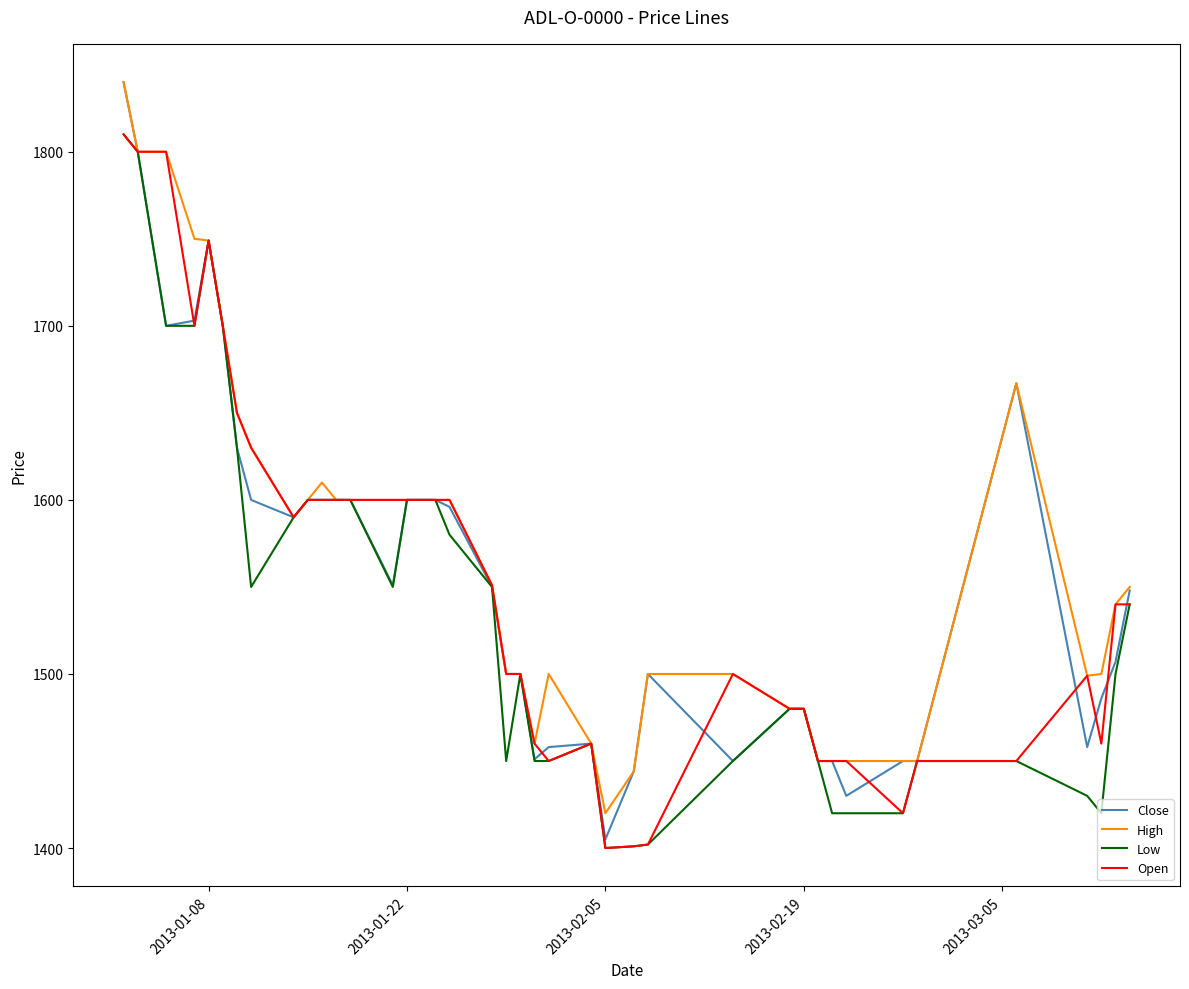

Which series has the largest range (max minus min)?

Close